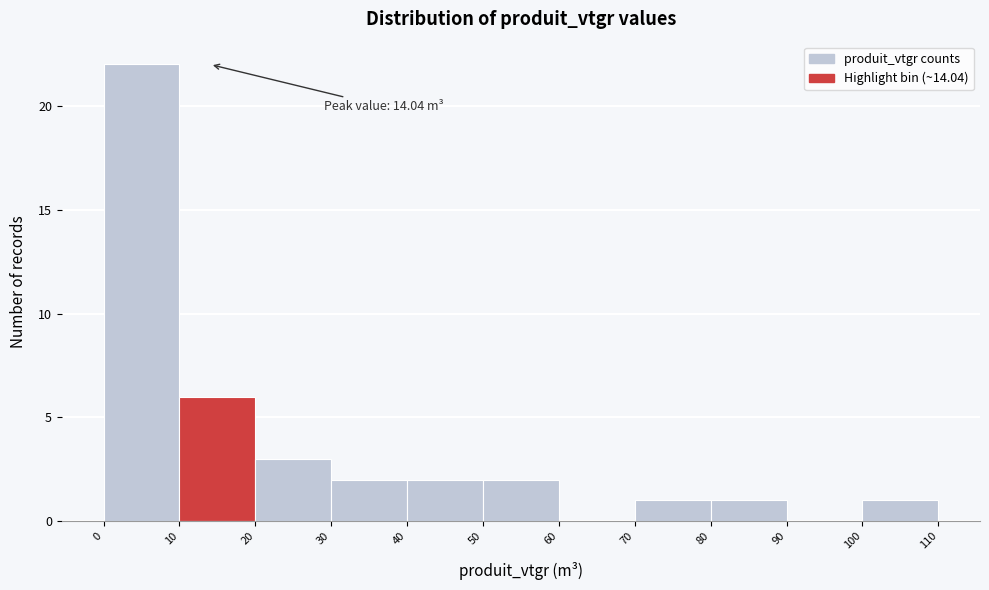

Over which range of the x-axis is the bar tallest?

0 to 10